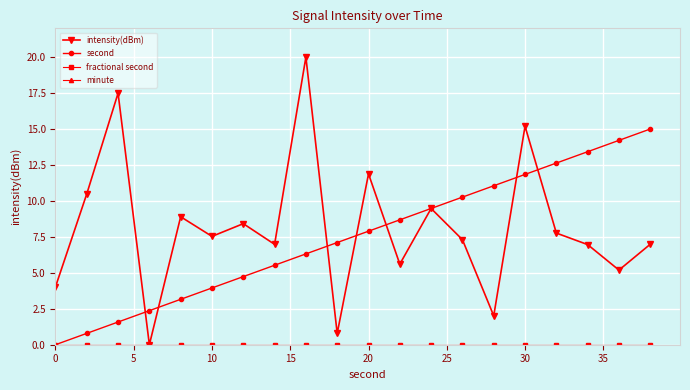

Does the chart have visible grid lines?

Yes